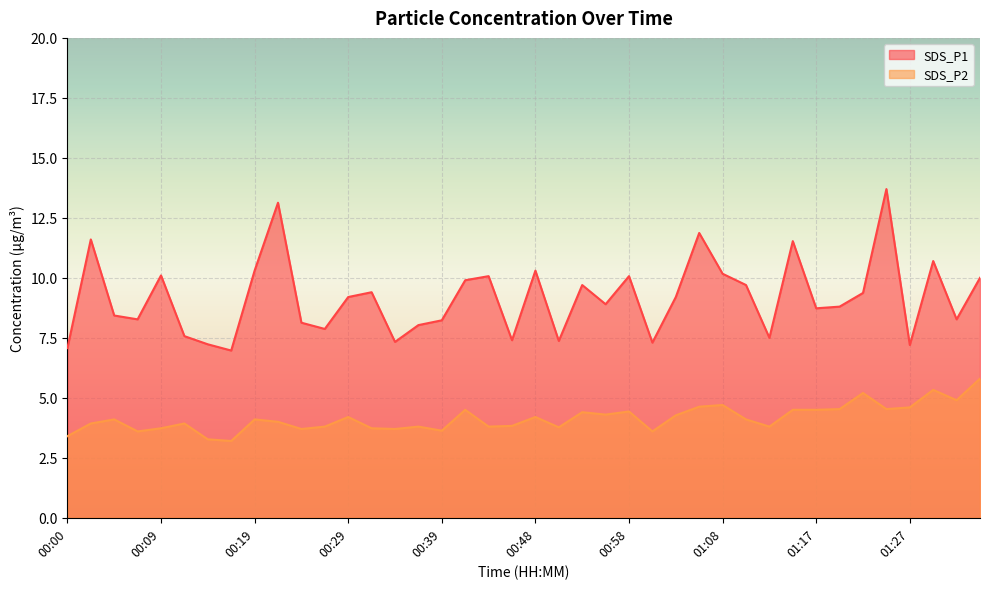

True or false: SDS_P1 has a value of 13.7 at 01:25.

True